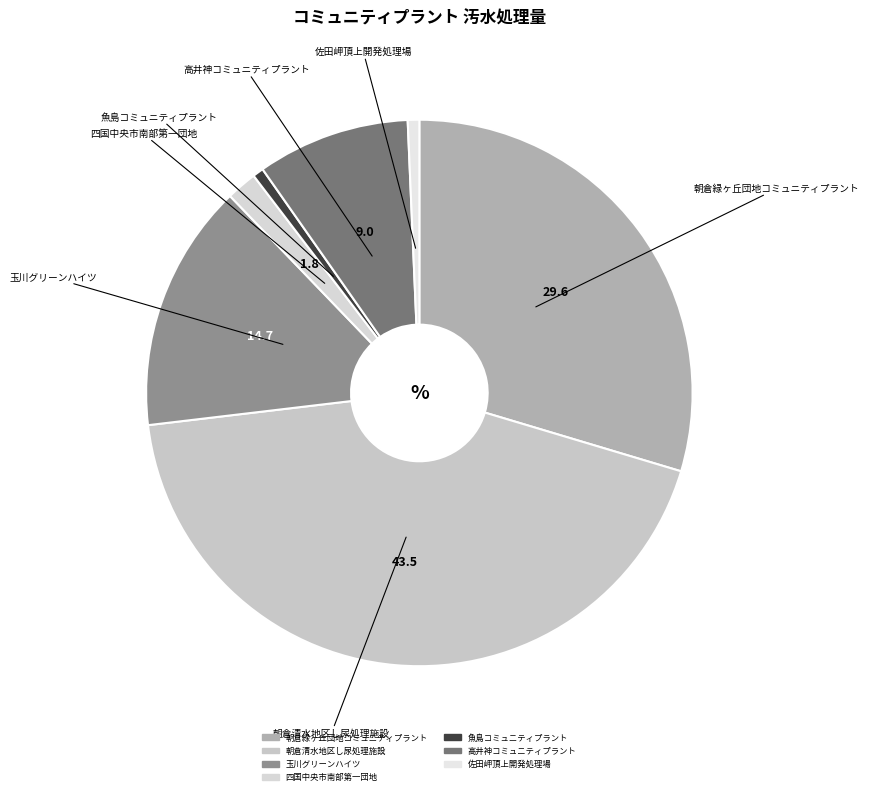

Is there any slice that represents more than half of the pie?

No